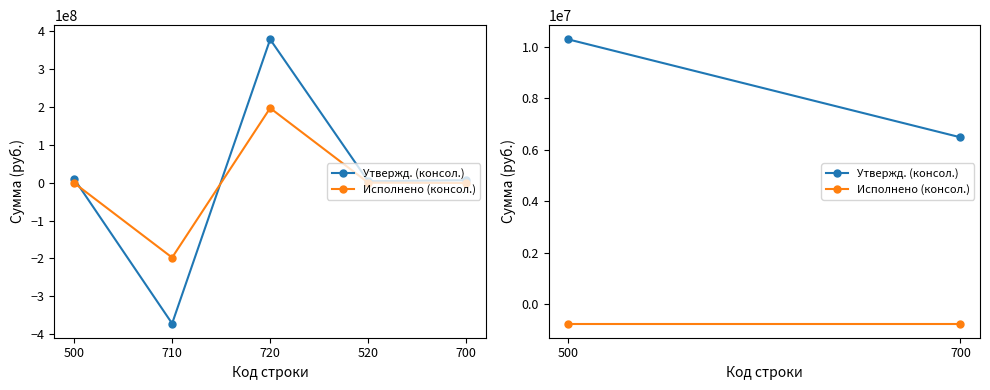

List the series in order of their peak value, highest first.

Утвержд. (консол.), Исполнено (консол.)